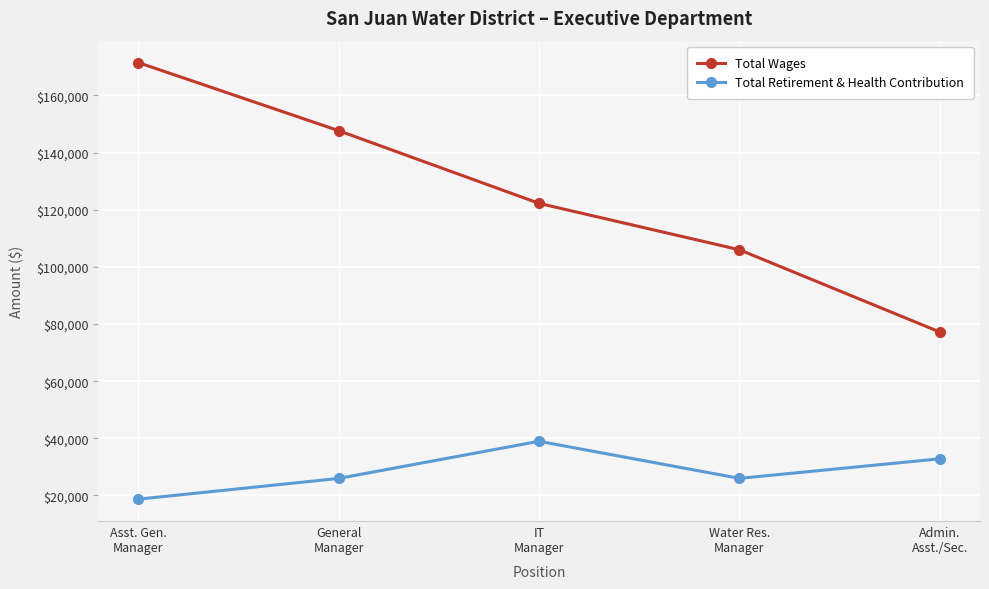

True or false: Total Retirement & Health Contribution has more than 1 interior local peaks.

False